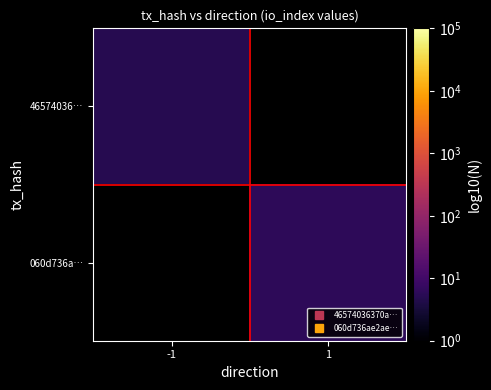

Rank the series at -1 from lowest to highest value.

46574036…, 060d736a…